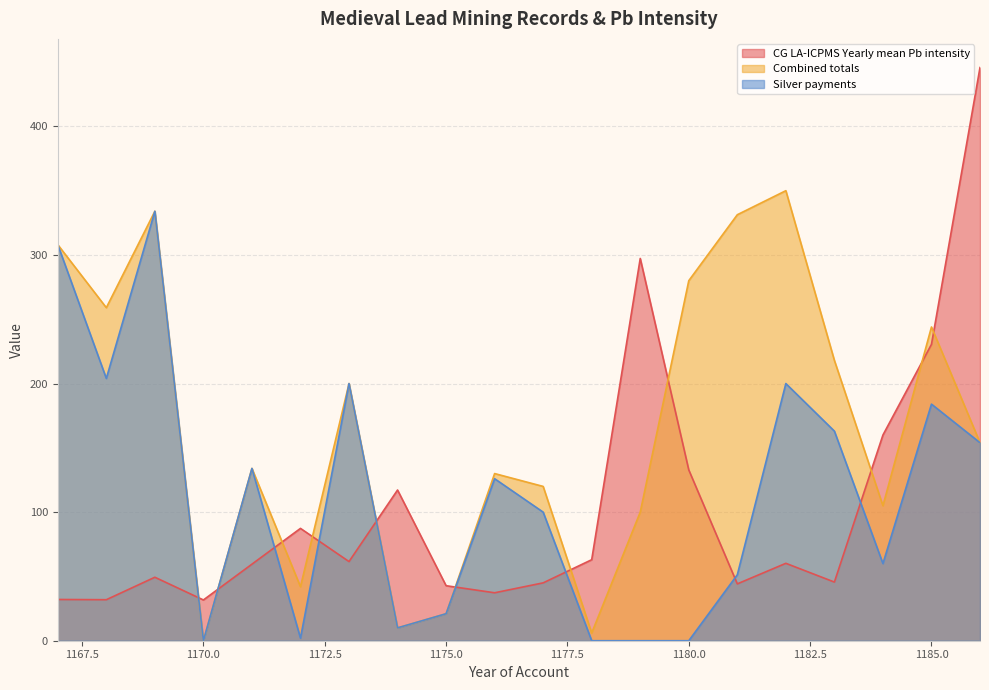

At which label does CG LA-ICPMS Yearly mean Pb intensity first exceed 60?

1172